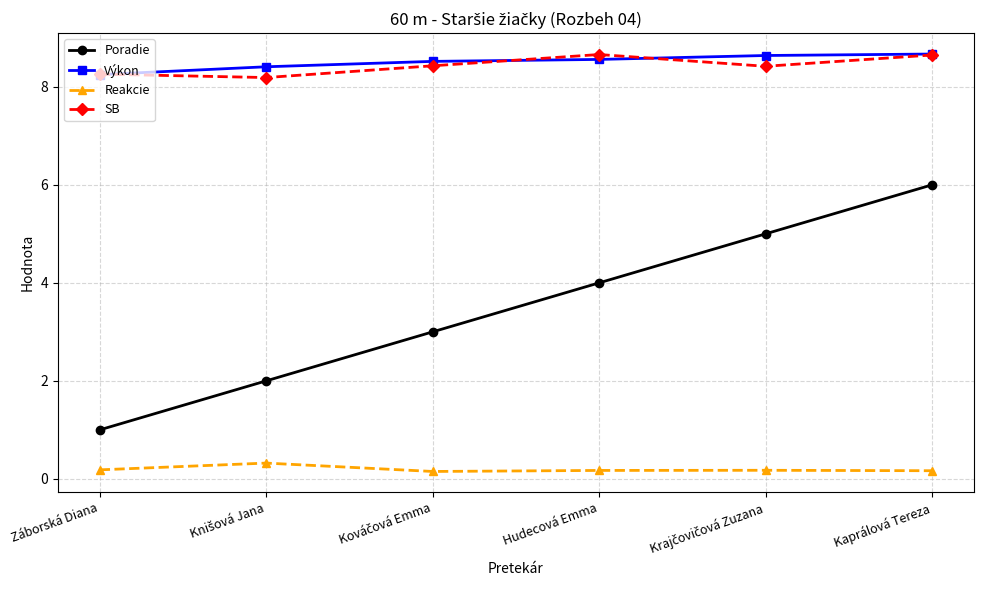

Which series has the largest range (max minus min)?

Poradie